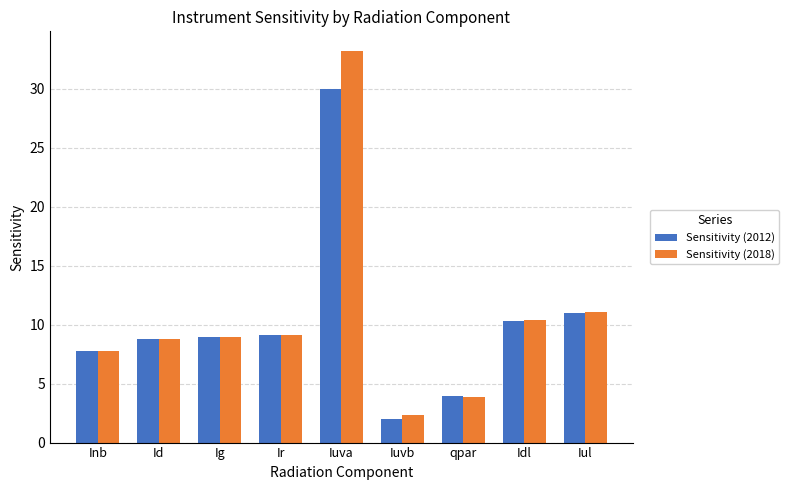

What is the label of the 6th bar from the left?

Iuvb